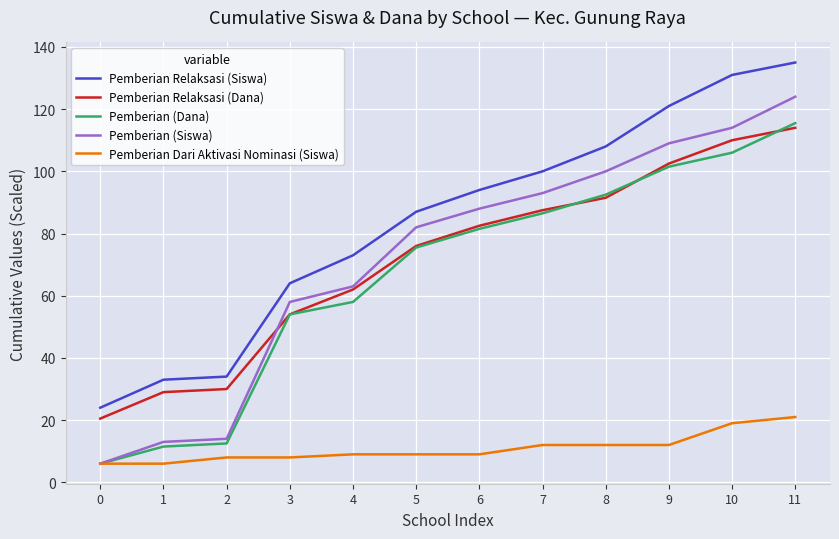

Where is Pemberian (Dana) nearest to the value 60?

4